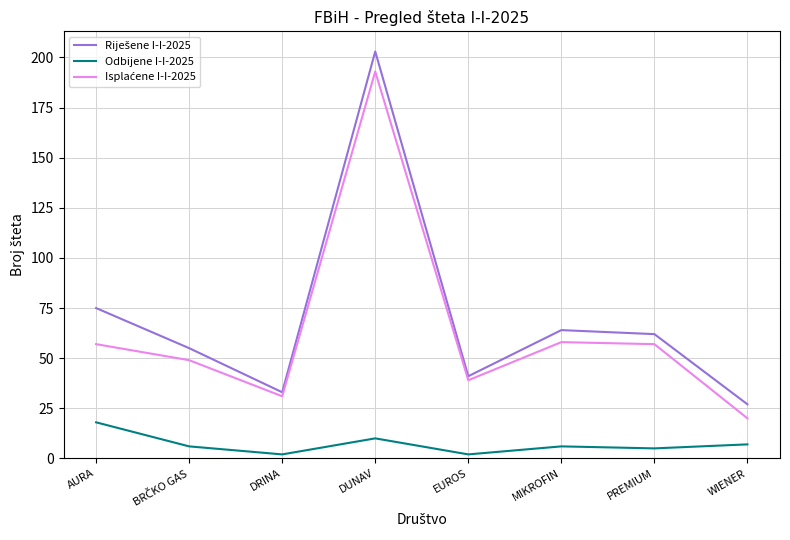

How many lines are shown in the chart?

3